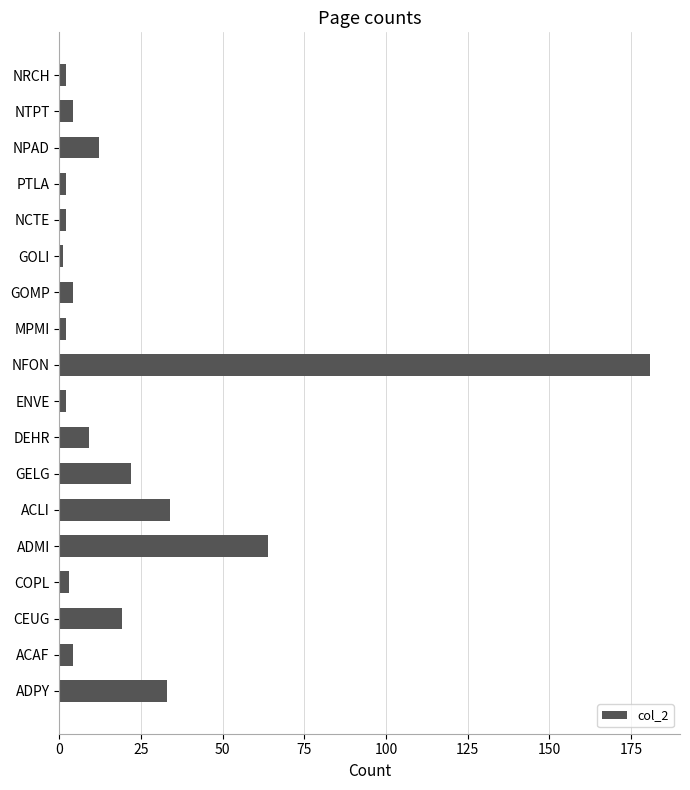

The chart shows a value of 181 at NFON. True or false?

True